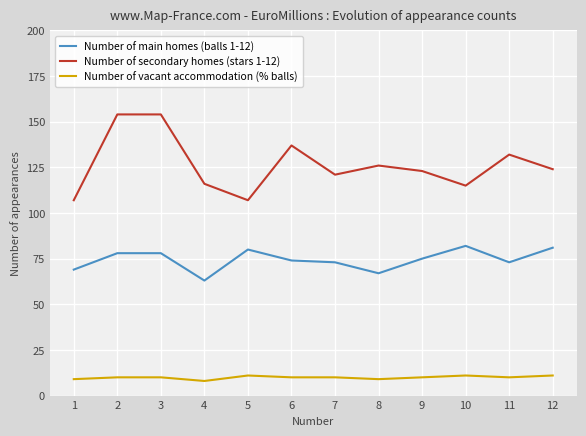

What is the maximum value for Number of secondary homes (stars 1-12)?

154